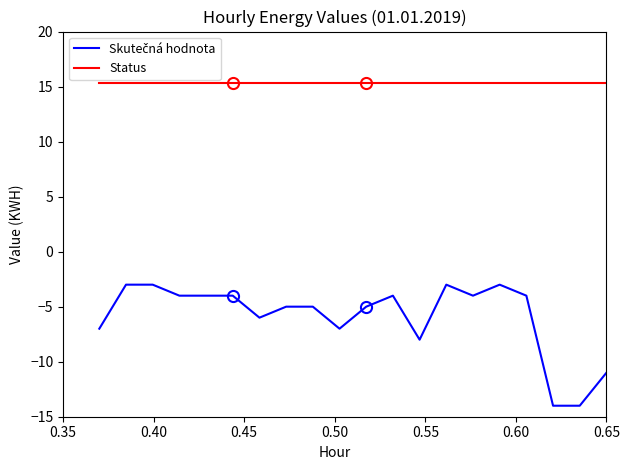

What is the maximum value shown in the chart?

15.3